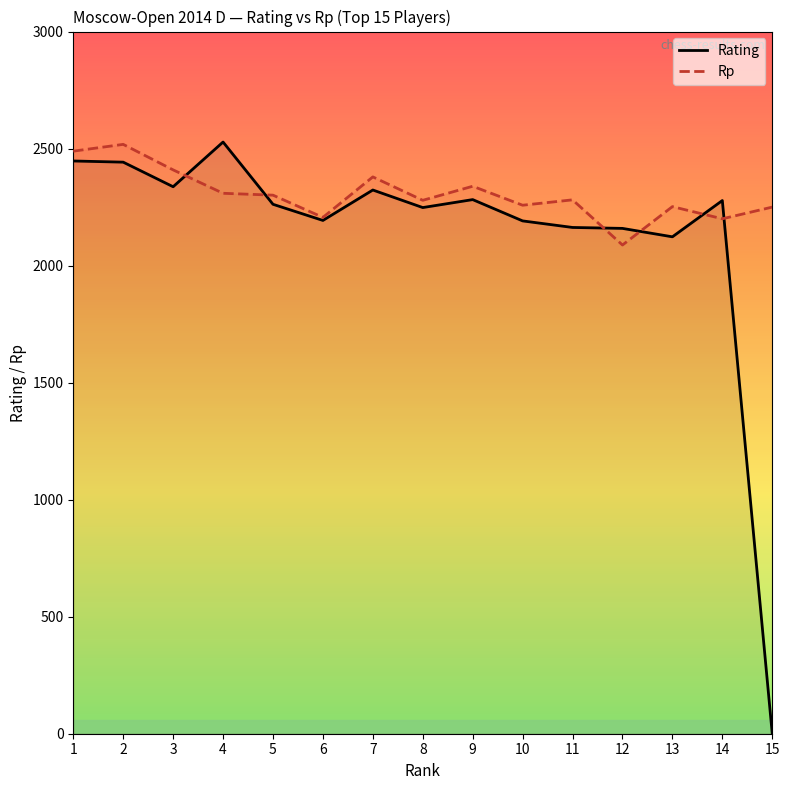

At which category is the sum across all series the highest?

2